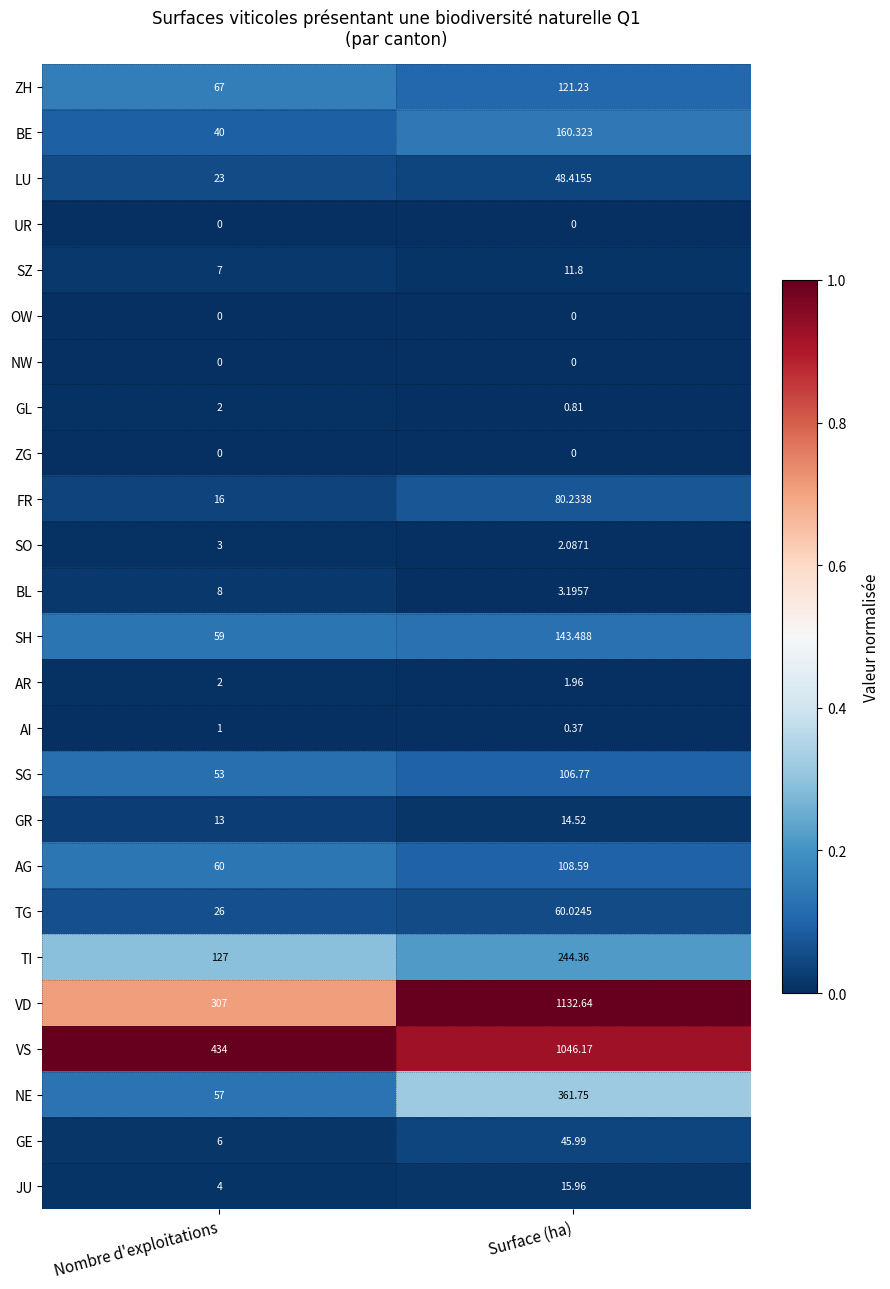

At which category is the sum across all series the highest?

Surface (ha)